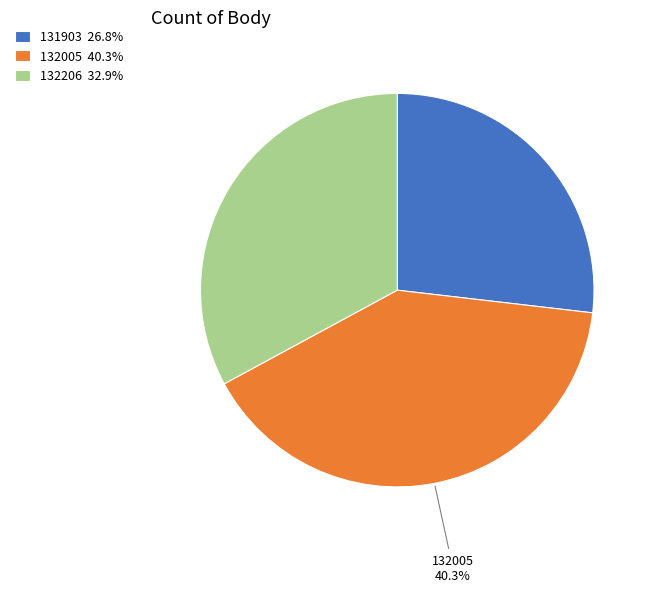

Is there any slice that represents more than half of the pie?

No